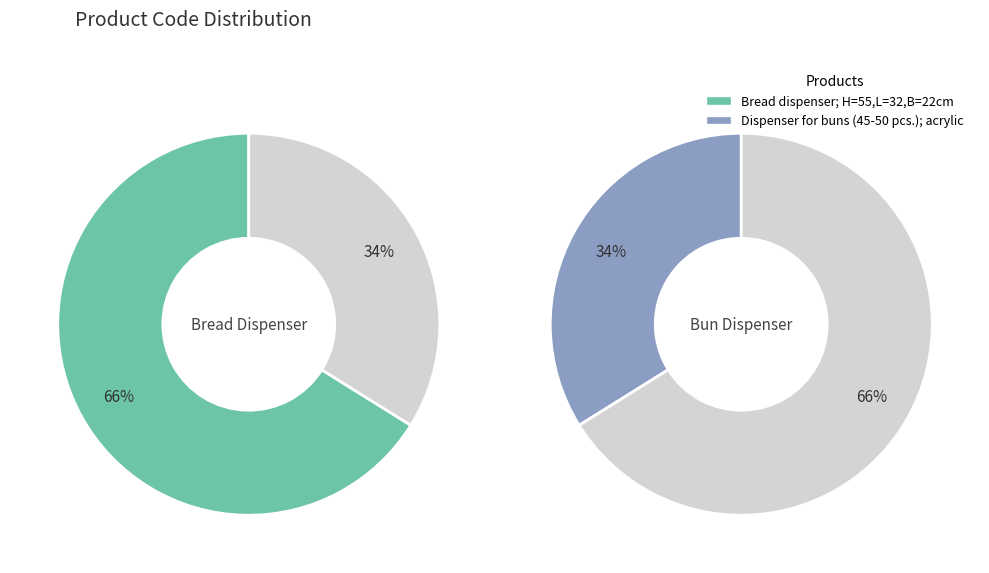

To the nearest percent, what portion does Bread dispenser; H=55,L=32,B=22cm represent?

66%